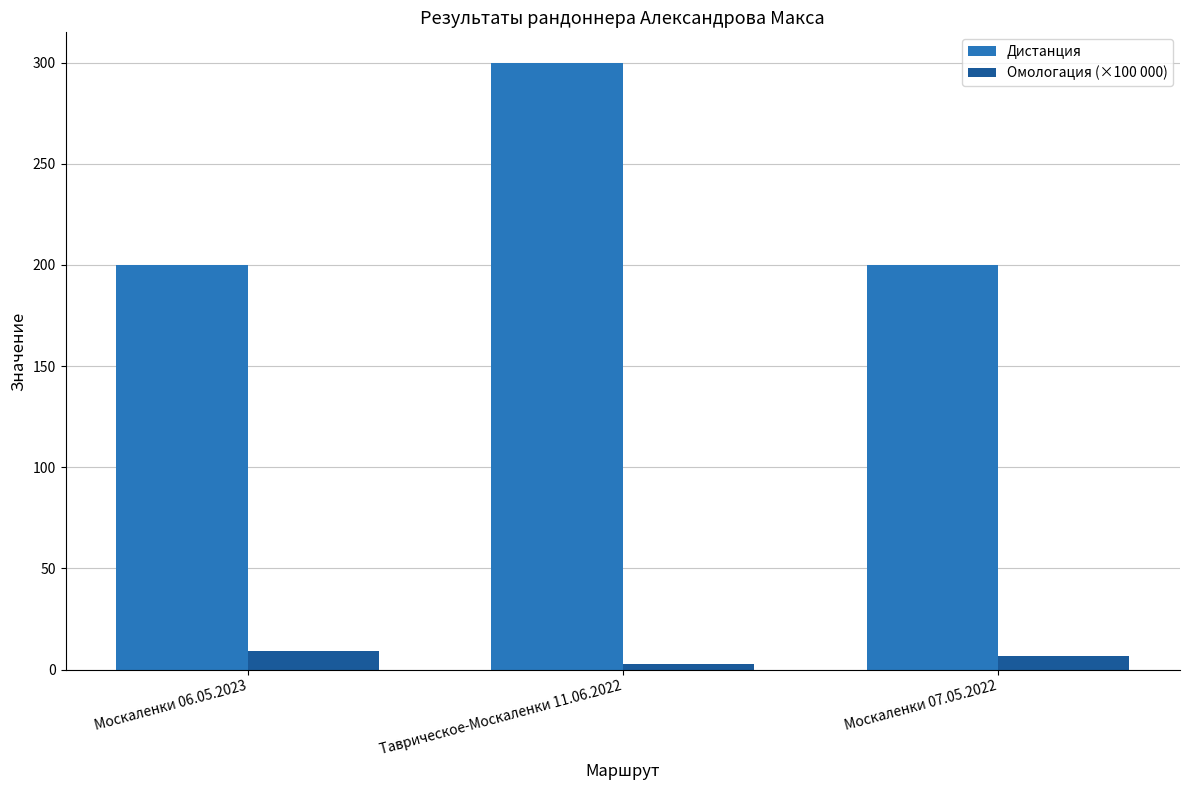

How many data points does each series have?

3